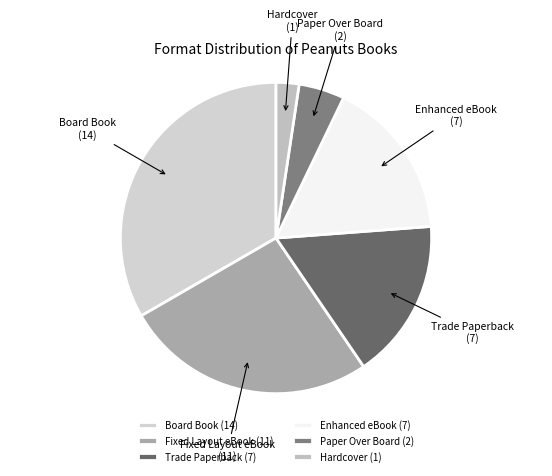

How many segments does this pie chart have?

6